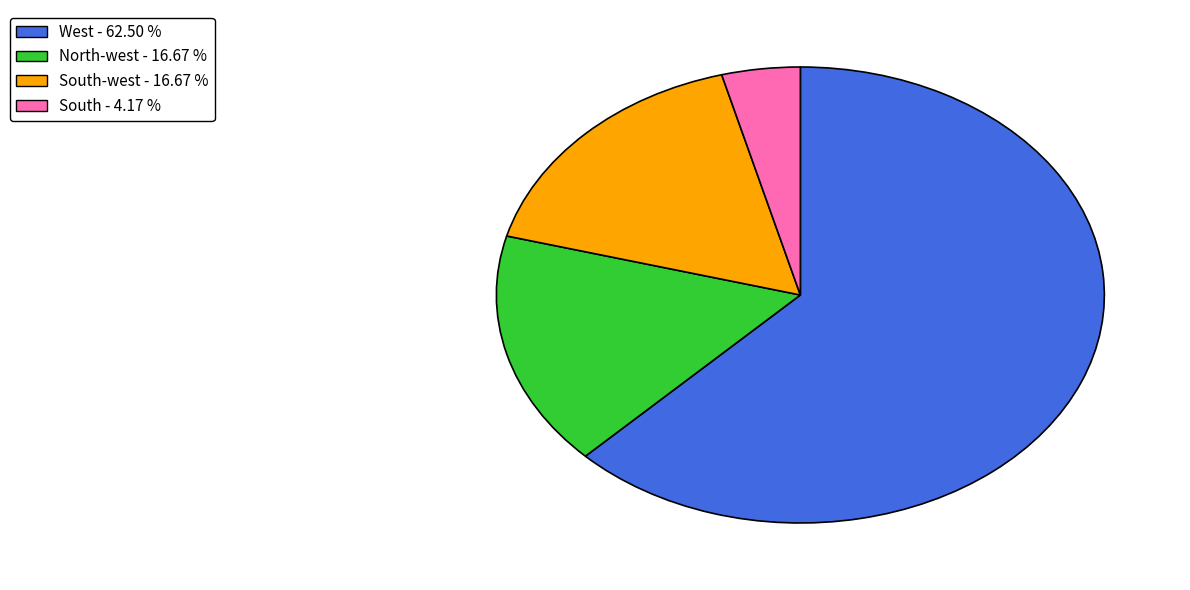

Is there a majority slice in this chart?

Yes